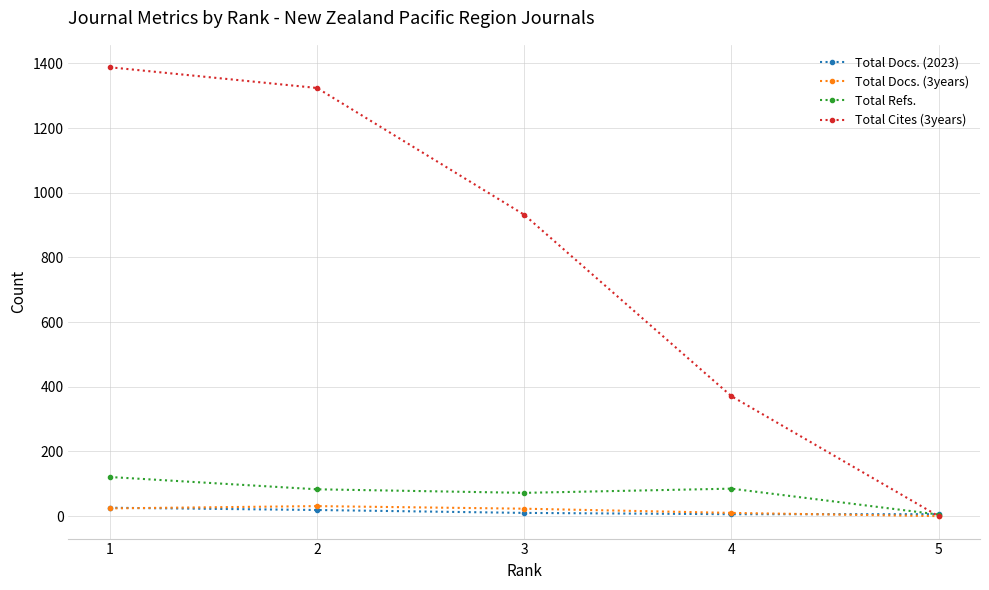

What is the maximum value for Total Refs.?

121